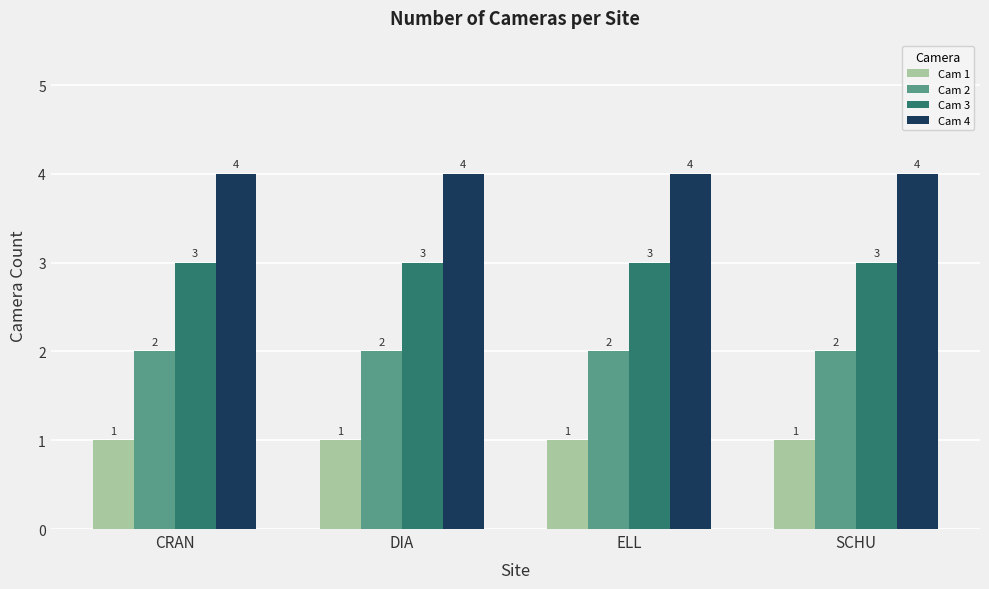

What is the maximum value shown in the chart?

4